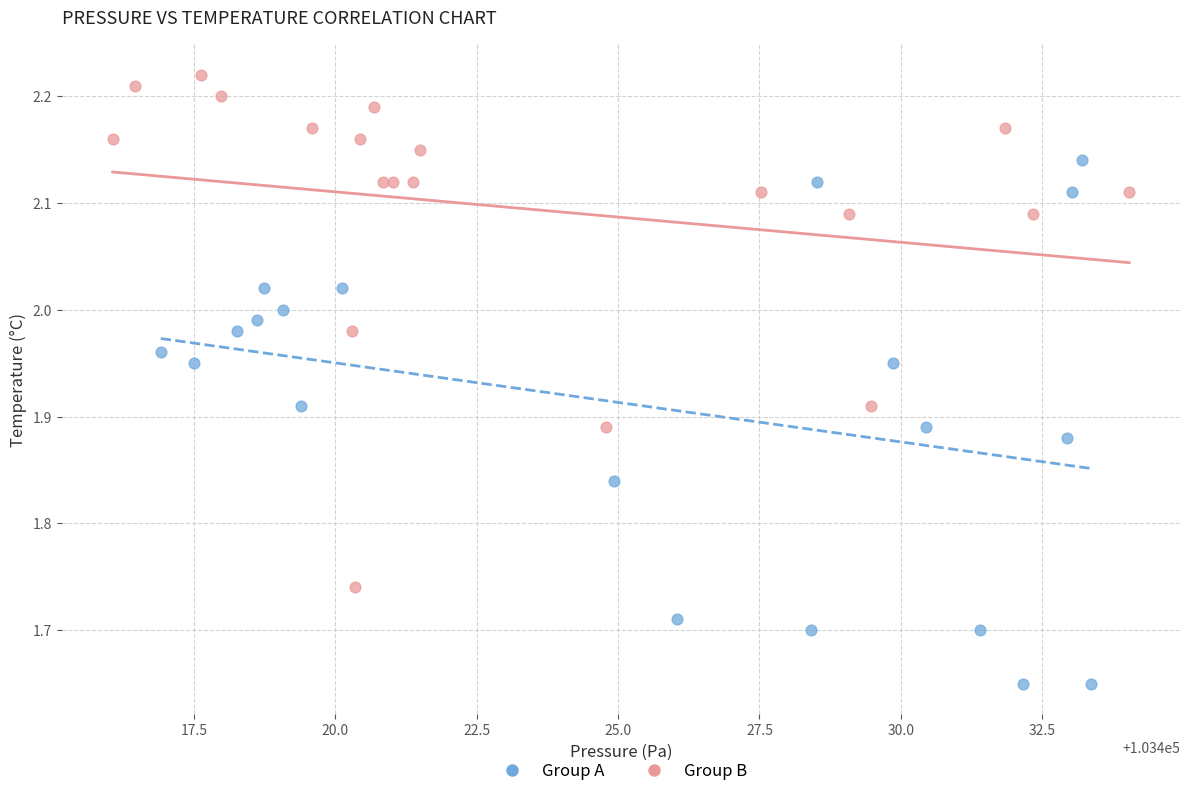

Which series contains the highest Y value?

Group B